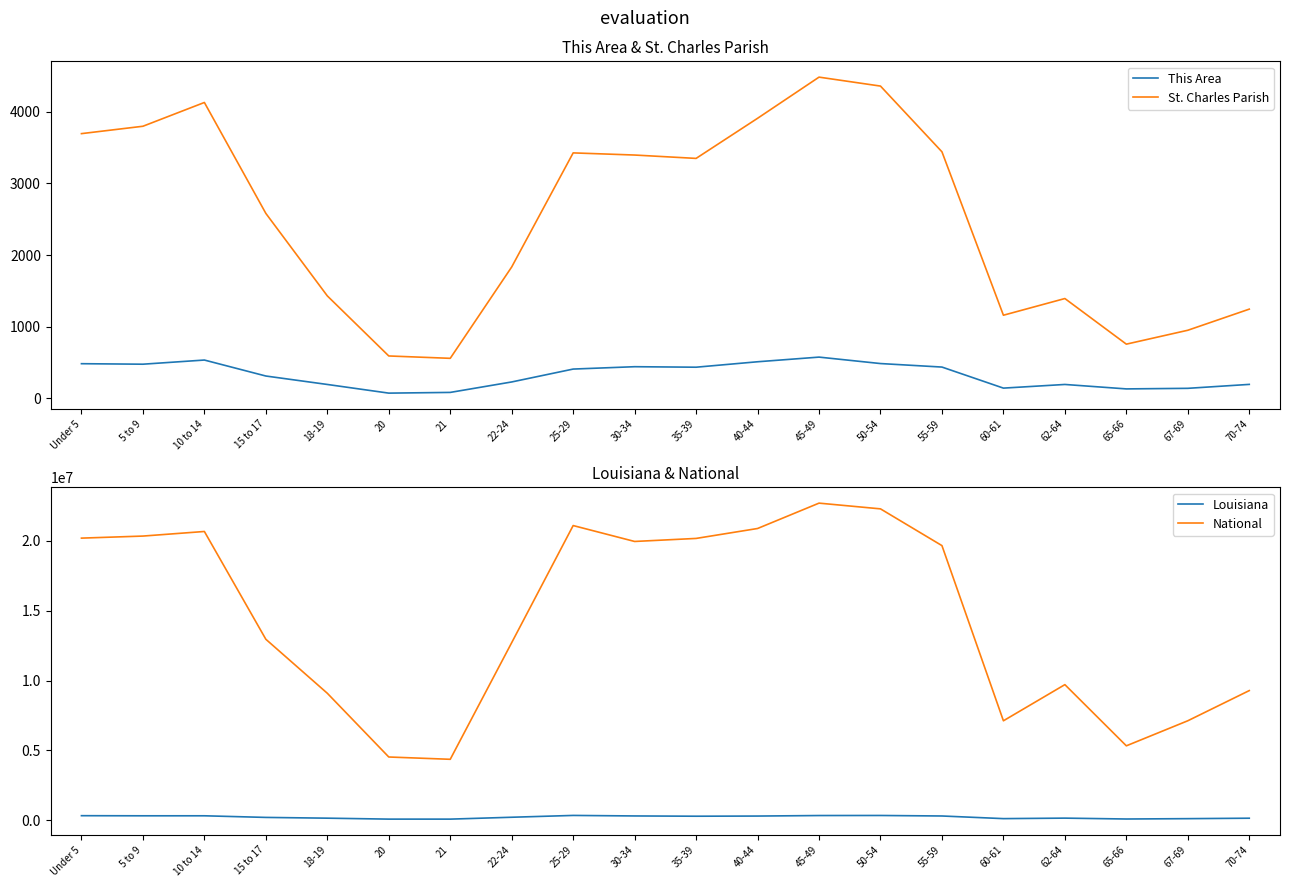

What is the label of the 20th point from the right?

Under 5